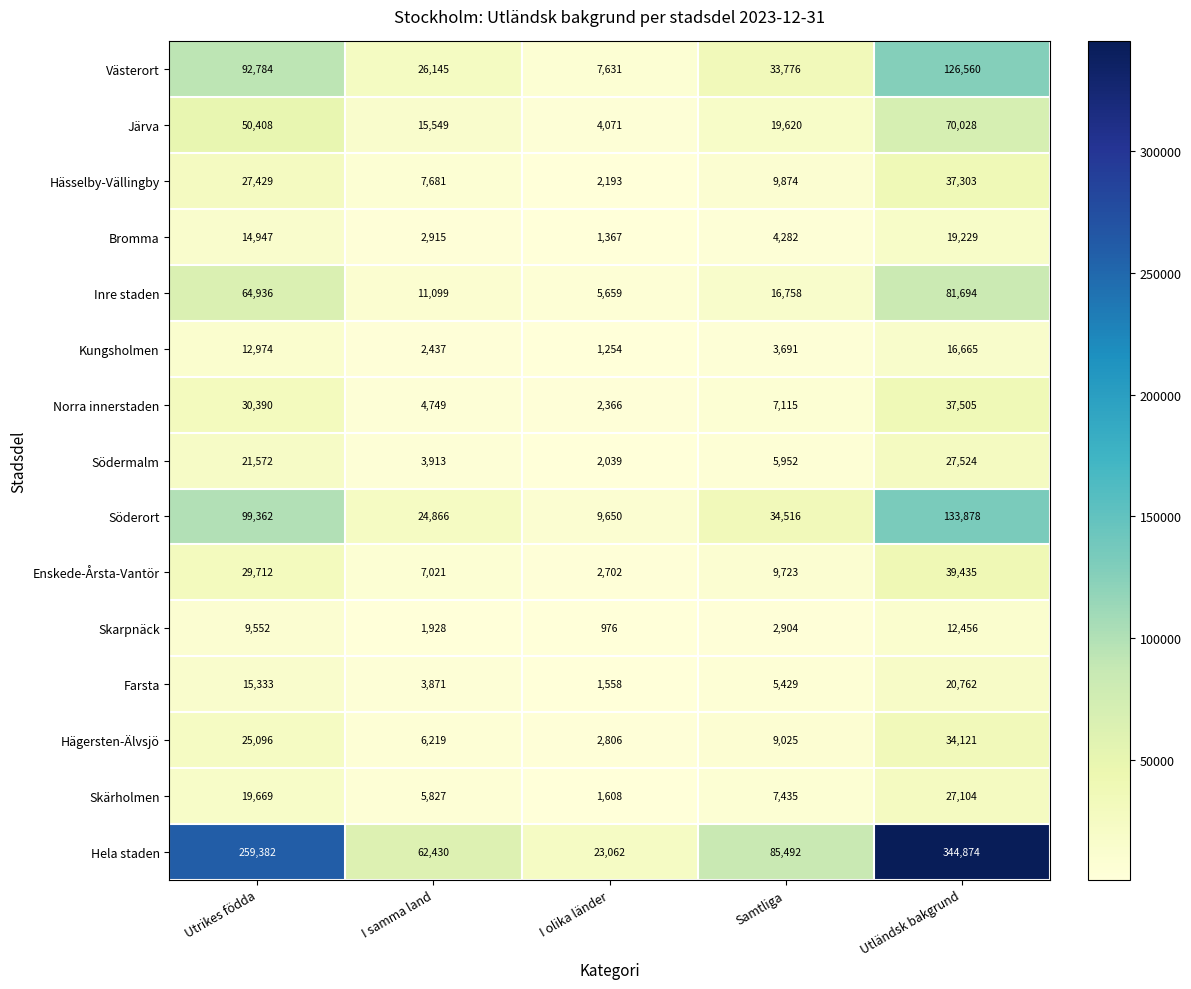

Between Utrikes födda and I samma land, which series saw the biggest shift?

Hela staden